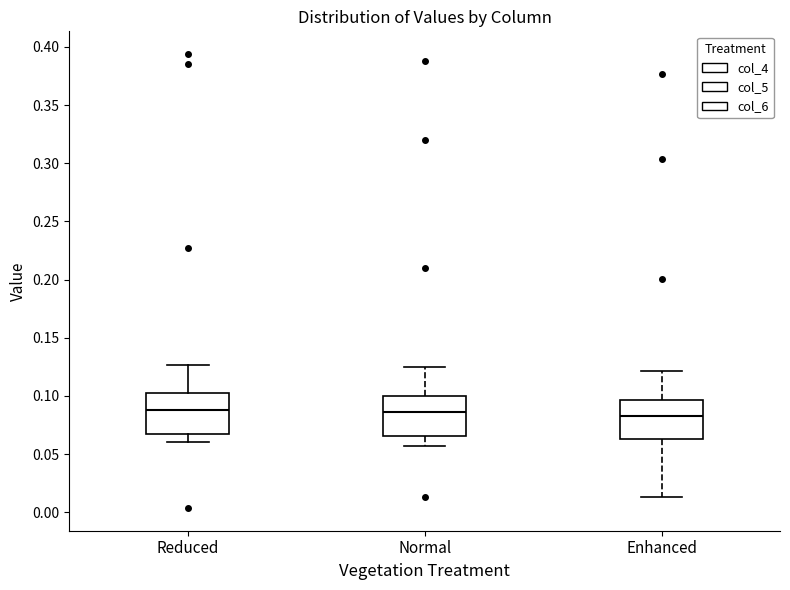

Reading left to right, transcribe this box plot: for each box, give where its median line is, the range the box spans, and where its two whiskers end, as read against the y-axis. The values are not printed on the chart, so give them approximately, as read against the axis.

Reduced: median 0.090, box 0.065 to 0.100, whiskers 0.060 to 0.125
Normal: median 0.085, box 0.065 to 0.100, whiskers 0.055 to 0.125
Enhanced: median 0.085, box 0.065 to 0.095, whiskers 0.015 to 0.120